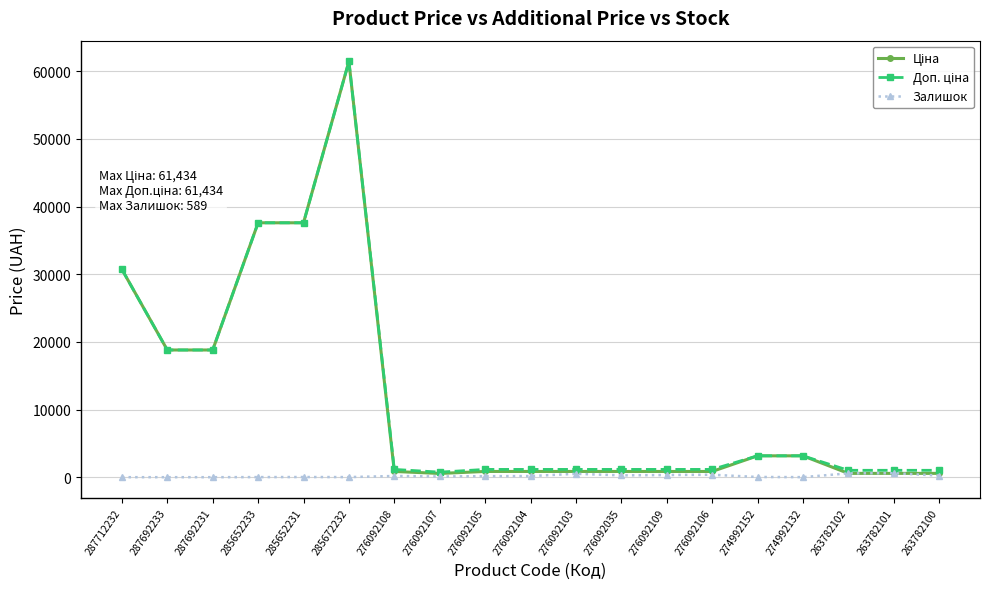

True or false: Залишок has more than 1 interior local peaks.

True